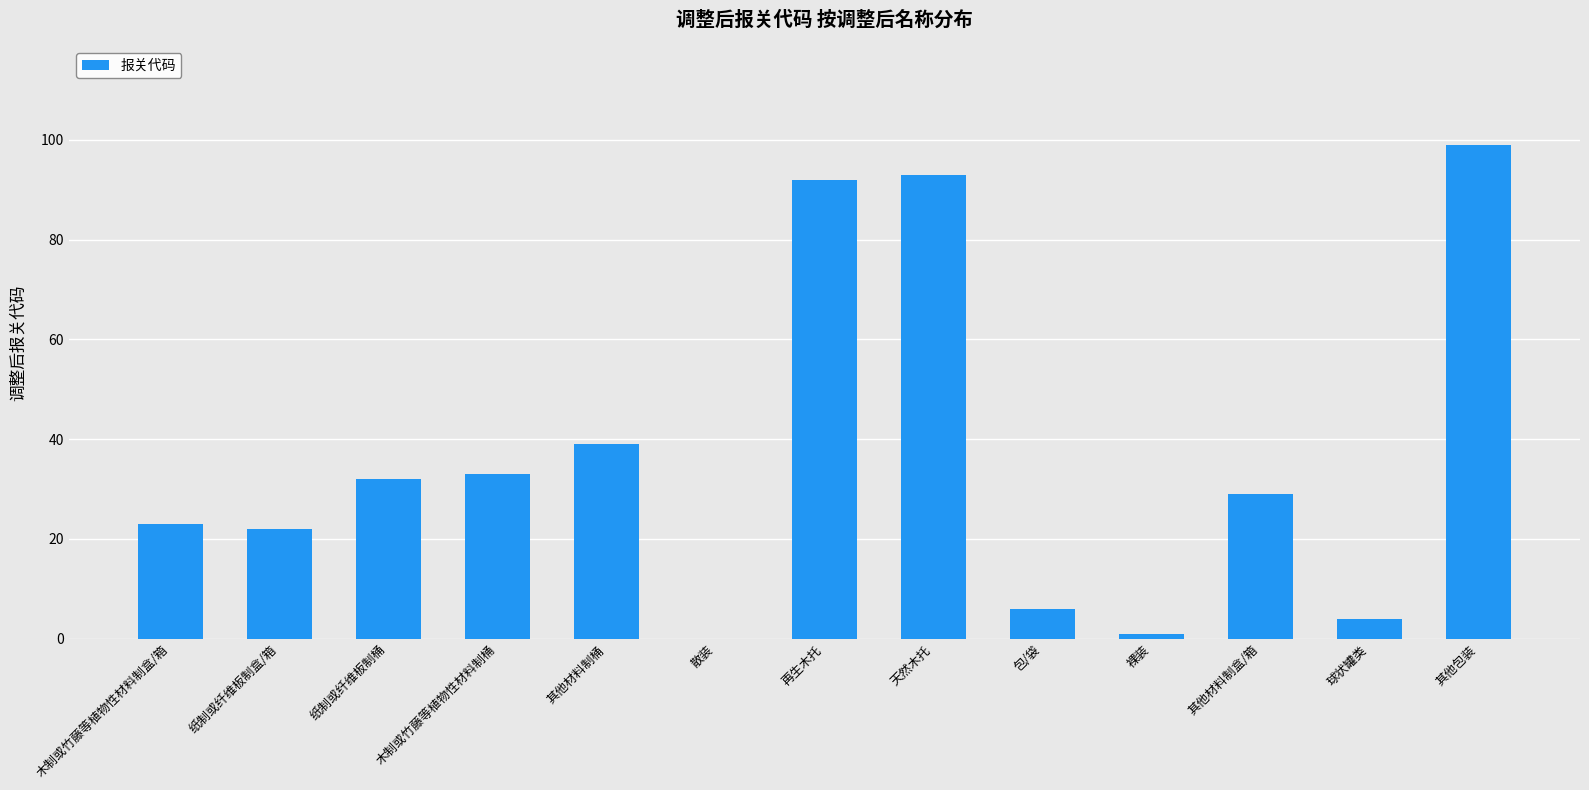

What is the greatest value displayed?

99